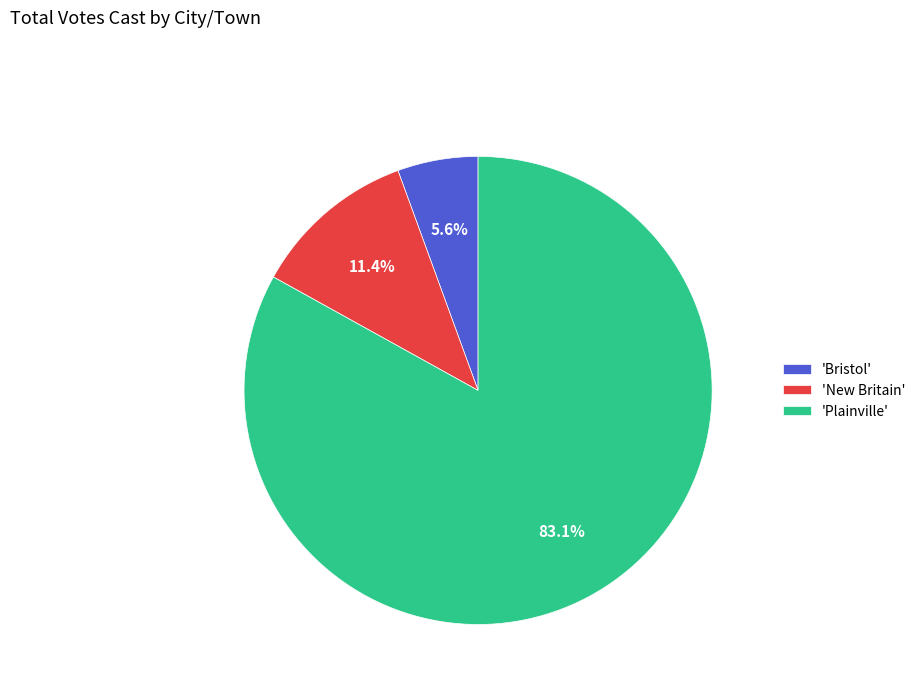

To the nearest percent, what is the average slice percentage?

33%